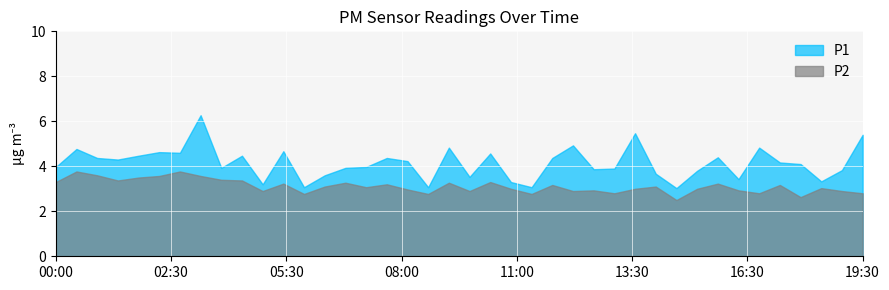

List the series in order of their overall mean, lowest first.

P2, P1